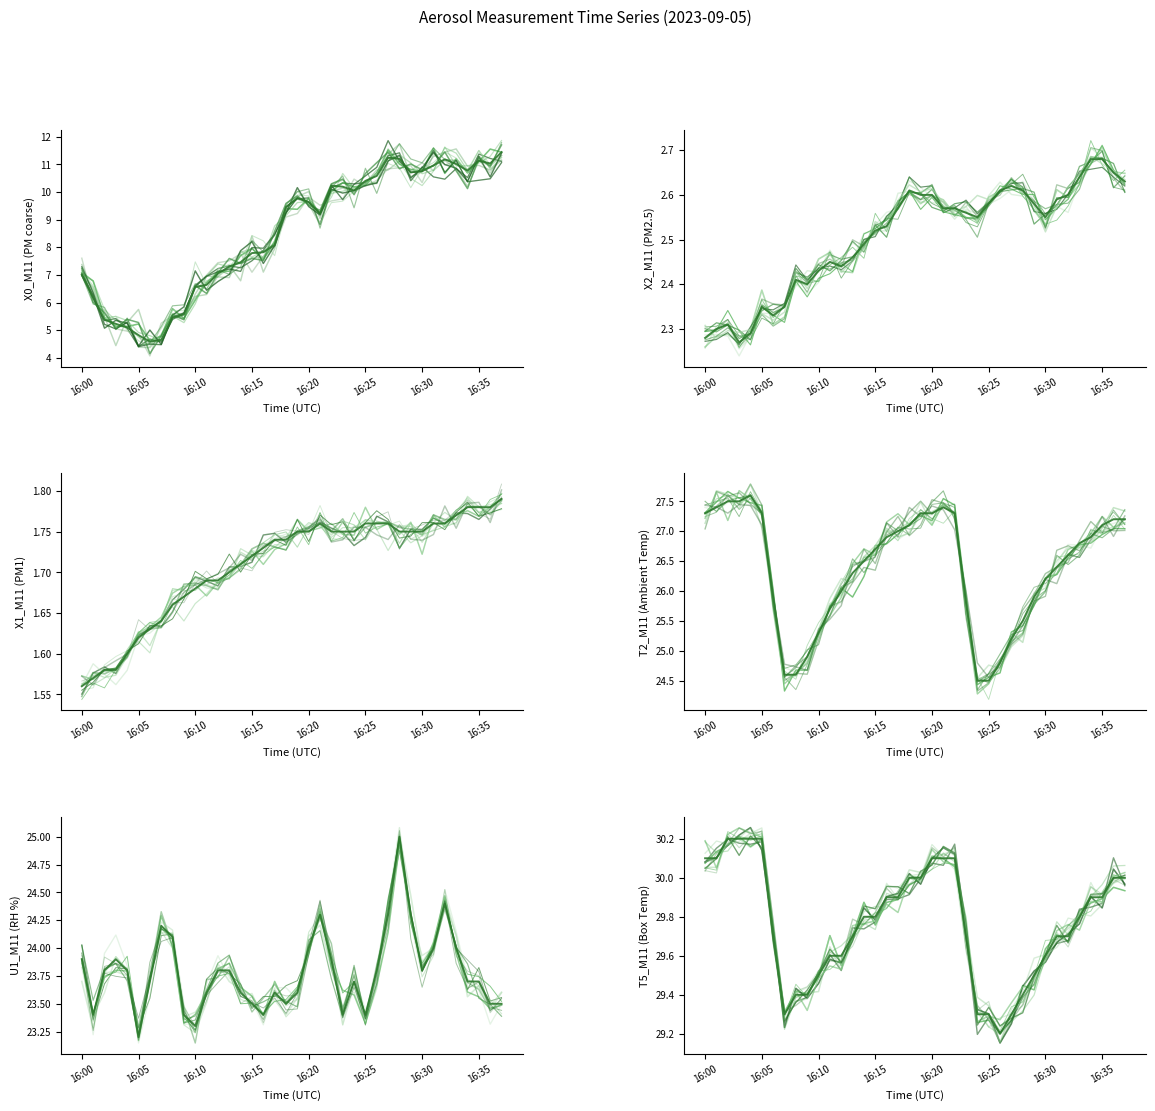

What value does the U1_M11 (RH %) series have at 16:01?

23.4